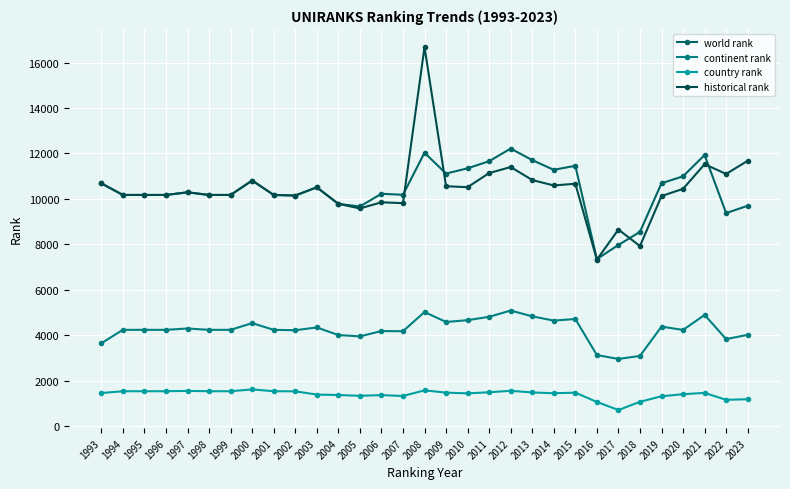

True or false: historical rank and continent rank cross at least once.

False